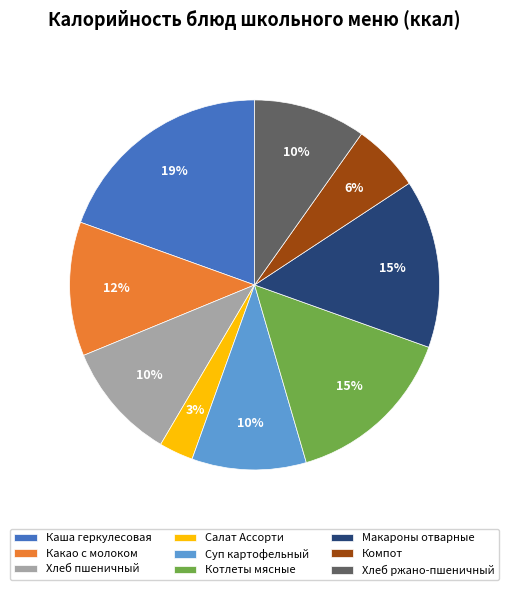

Between Какао с молоком and Салат Ассорти, which is larger?

Какао с молоком